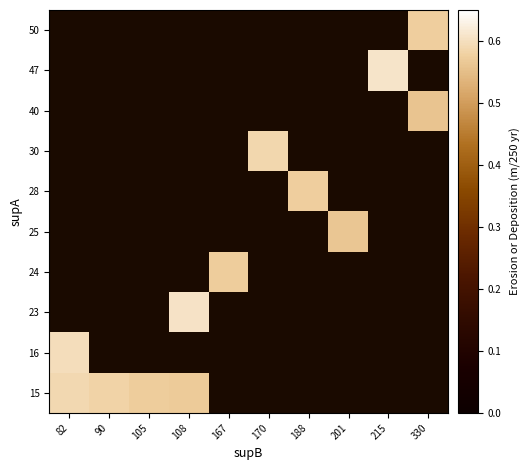

At which category does the chart reach its peak across all series?

215